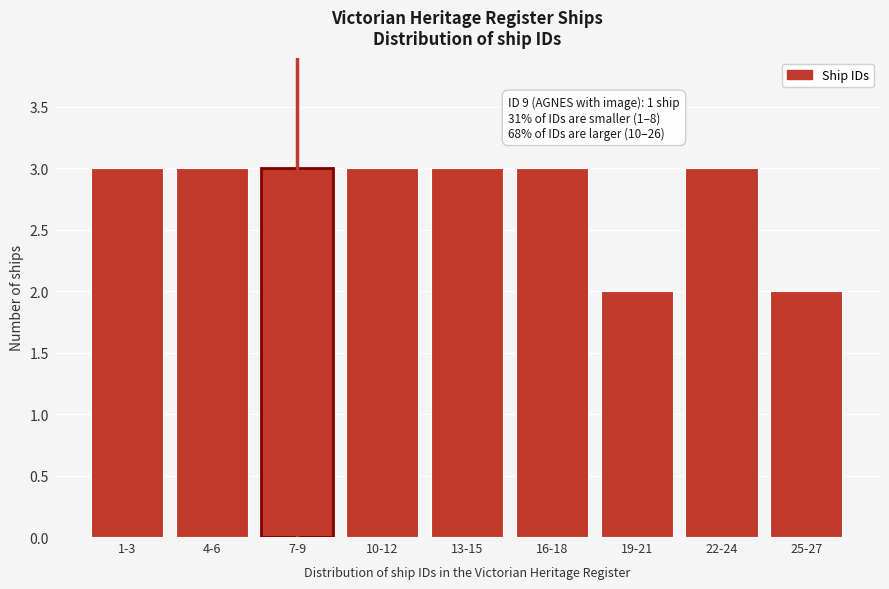

Reading left to right, extract all data points from this chart.

1-3=3	4-6=3	7-9=3	10-12=3	13-15=3	16-18=3	19-21=2	22-24=3	25-27=2